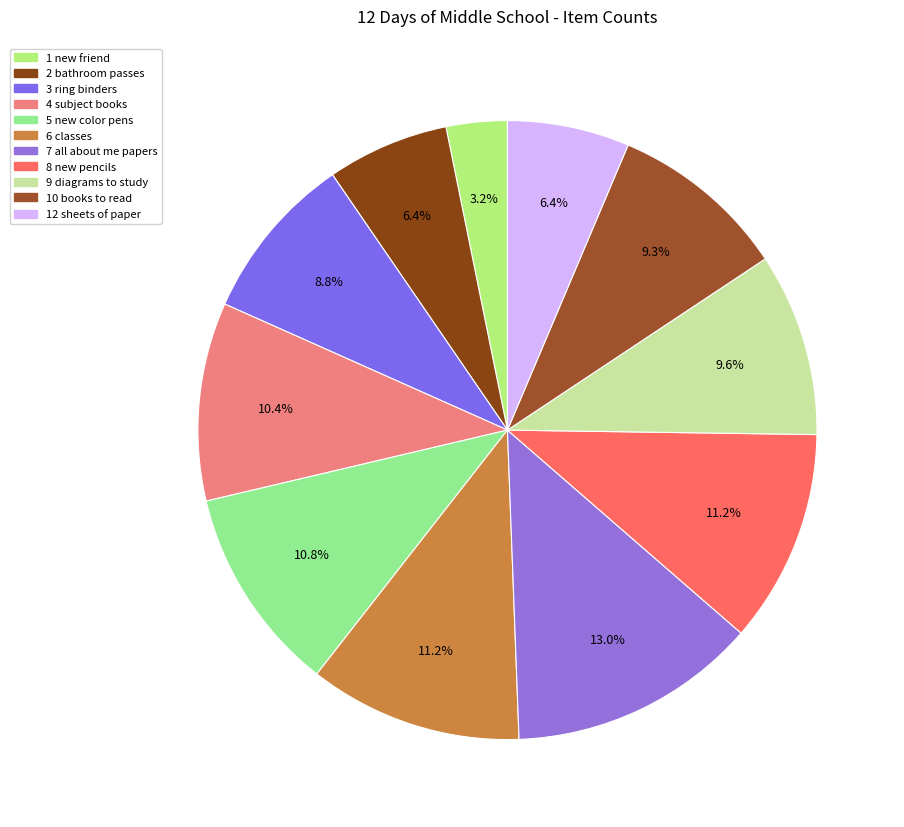

True or false: 12 sheets of paper accounts for 6% of the total.

True